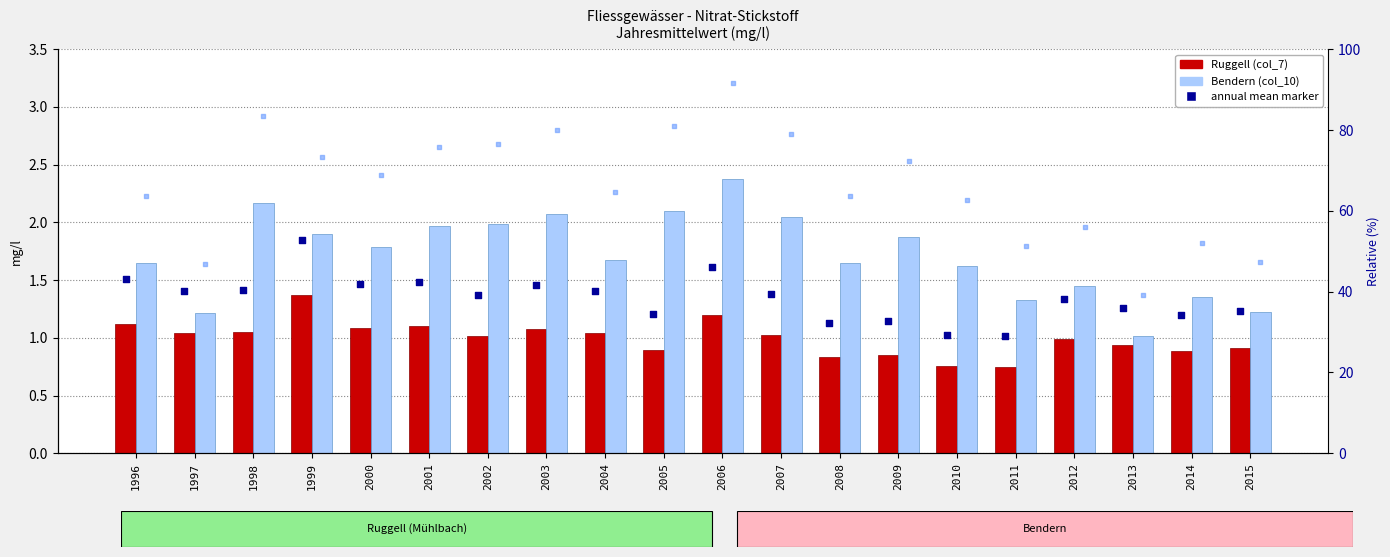

What are all the series names shown in the legend?

Ruggell (col_7), Bendern (col_10)